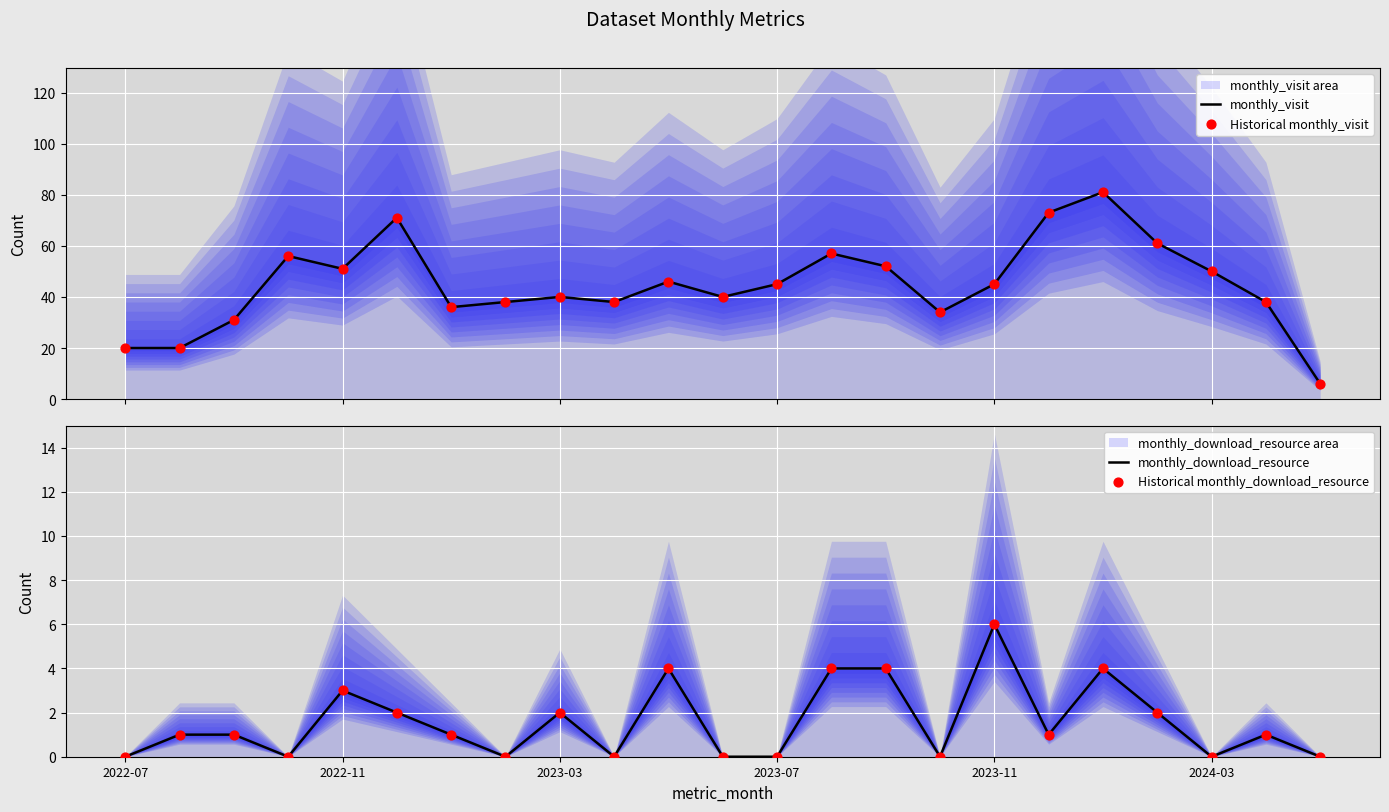

At how many categories does at least one series exceed 37?

17